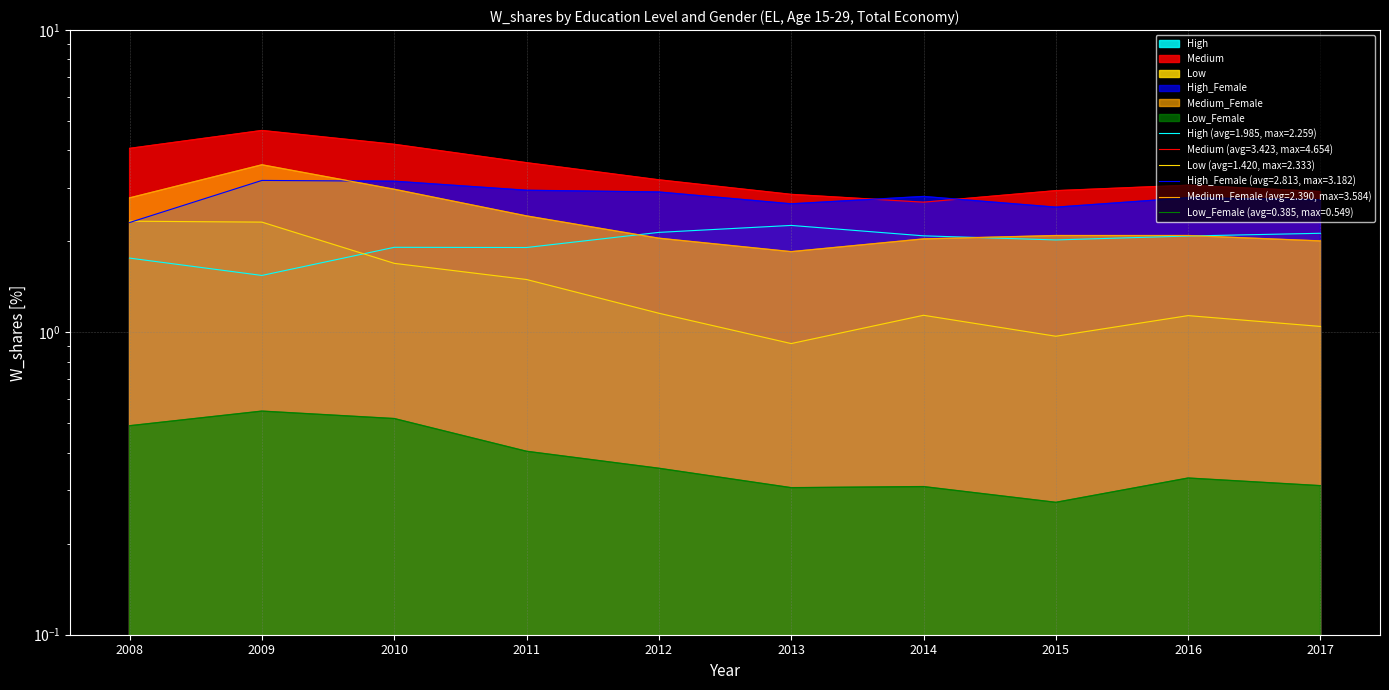

How many Low_Female values are between 0 and 1?

10